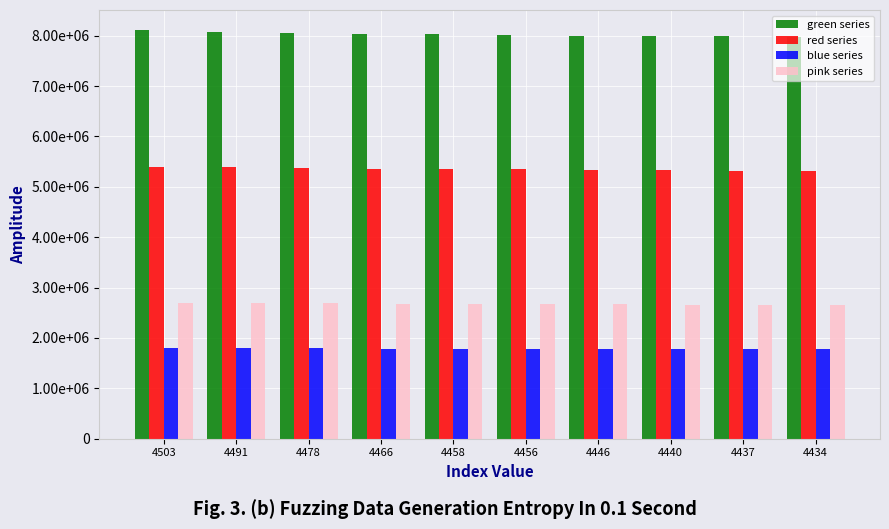

Reading left to right, transcribe all the data shown in this chart.

green series: 8105400	8083800	8060400	8038800	8024400	8020800	8002800	7992000	7986600	7981200
red series: 5403600	5389200	5373600	5359200	5349600	5347200	5335200	5328000	5324400	5320800
blue series: 1801200	1796400	1791200	1786400	1783200	1782400	1778400	1776000	1774800	1773600
pink series: 2701800	2694600	2686800	2679600	2674800	2673600	2667600	2664000	2662200	2660400